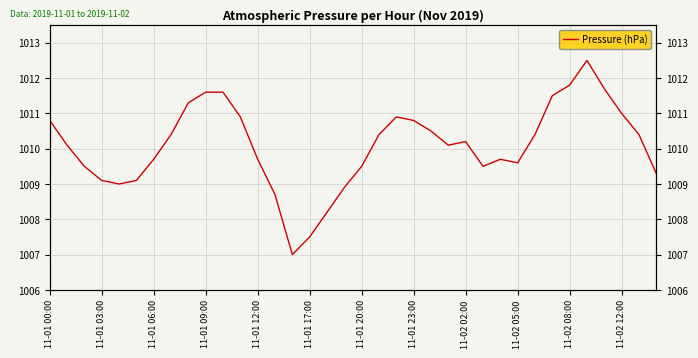

Is this an area chart (filled region under the line)?

No